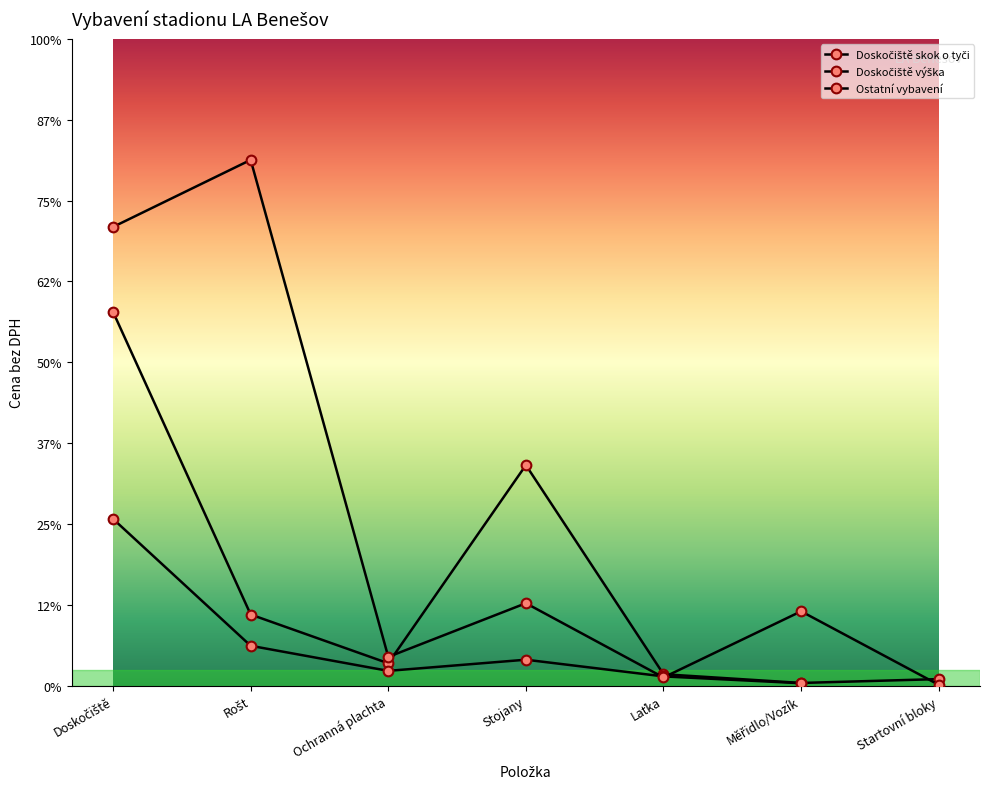

At which label does Ostatní vybavení reach its minimum?

Startovní bloky